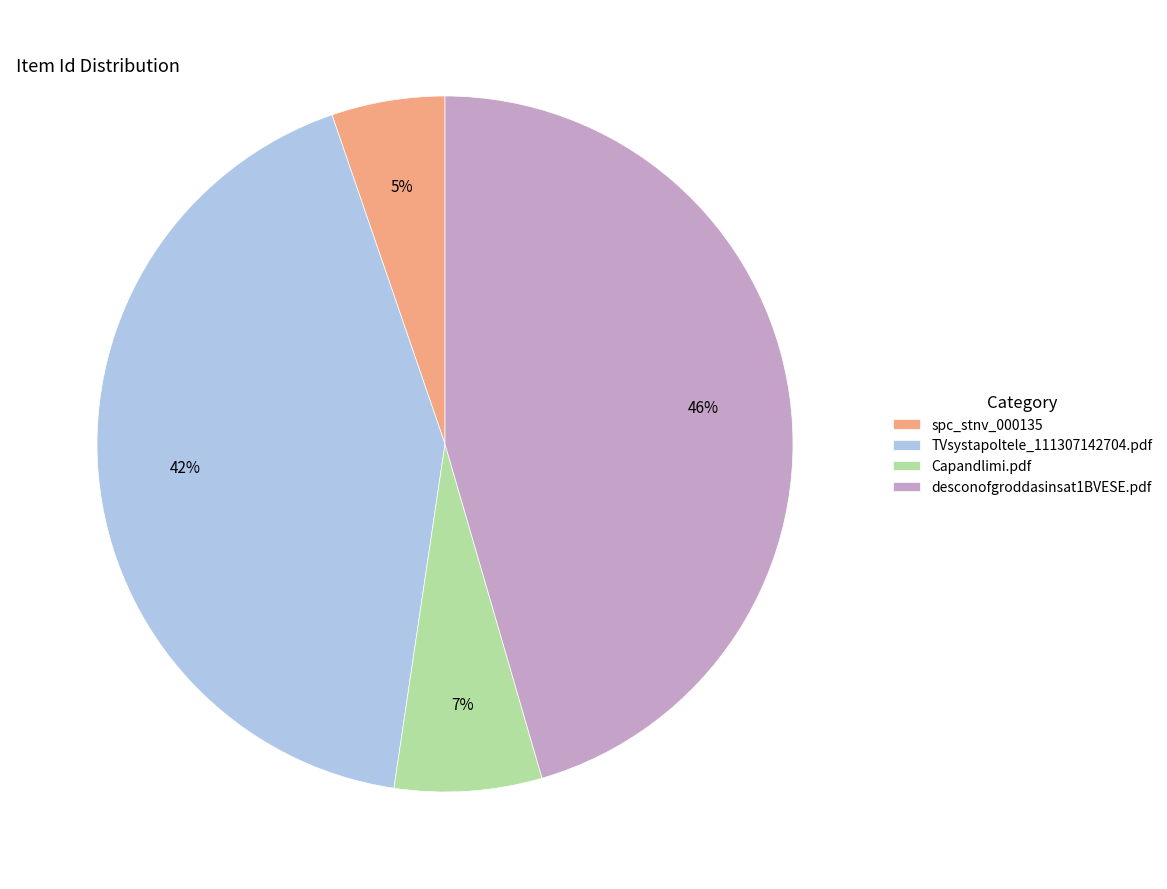

Combined, do TVsystapoltele_111307142704.pdf and spc_stnv_000135 account for over 50%?

No